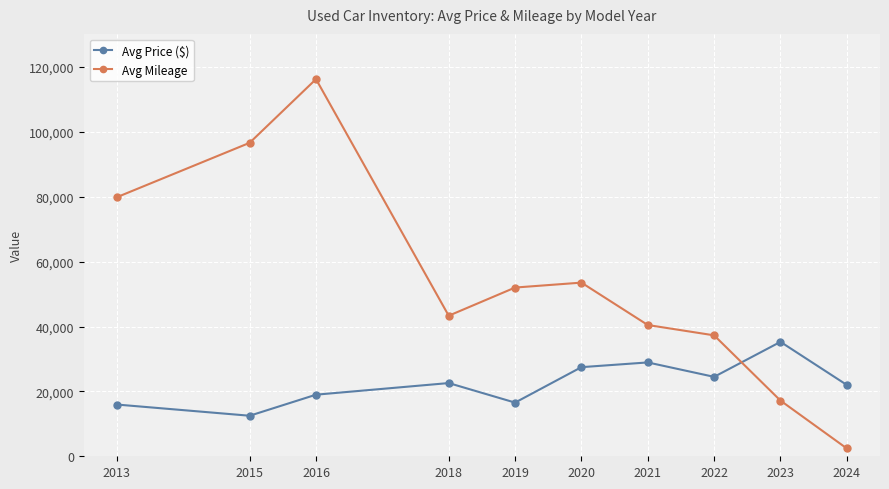

Between 2018 and 2019, which series saw the biggest shift?

Avg Mileage